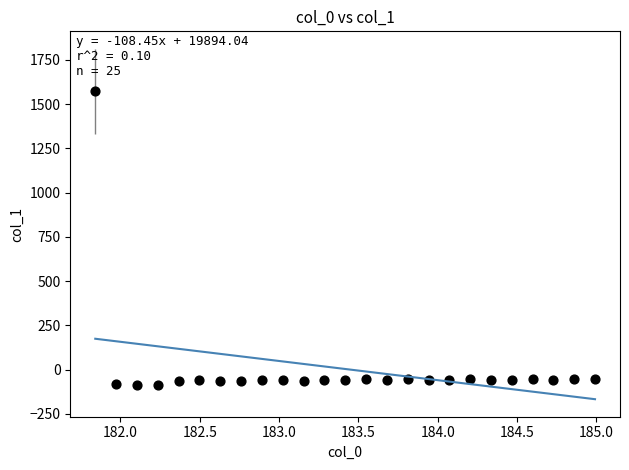

What is the range of Y values (max minus min)?

1658.1